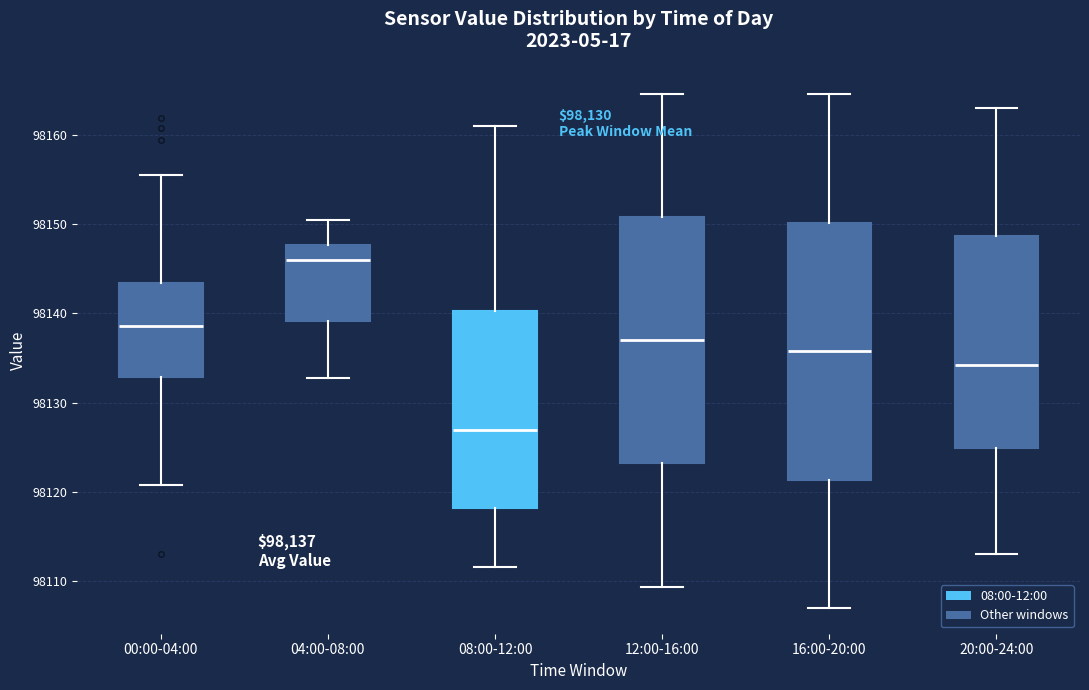

Which box's median line is the lowest?

08:00-12:00